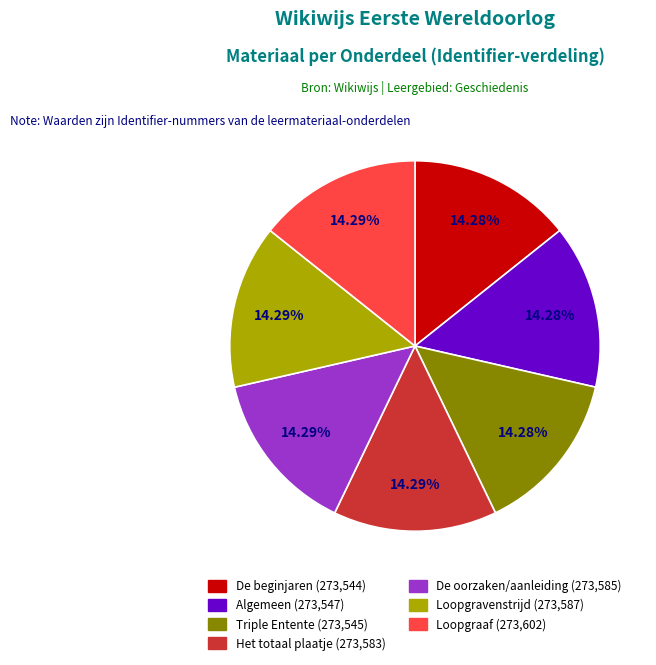

Is there any slice that represents more than half of the pie?

No